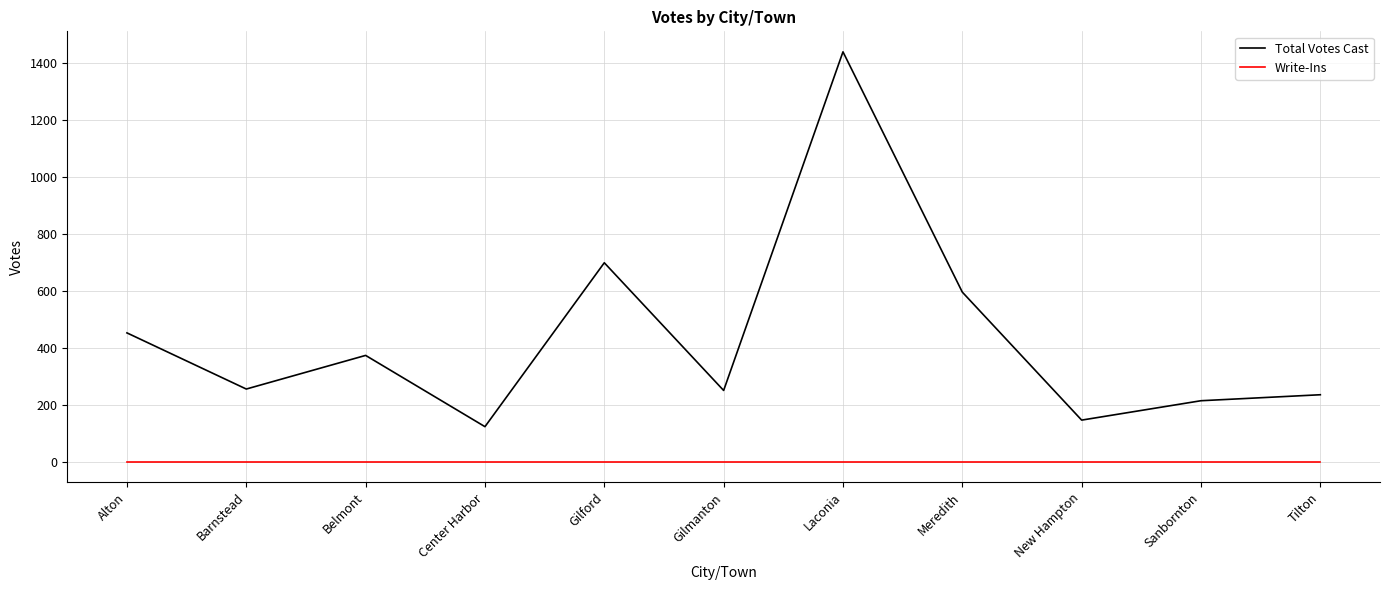

True or false: Write-Ins and Total Votes Cast intersect in this chart.

False